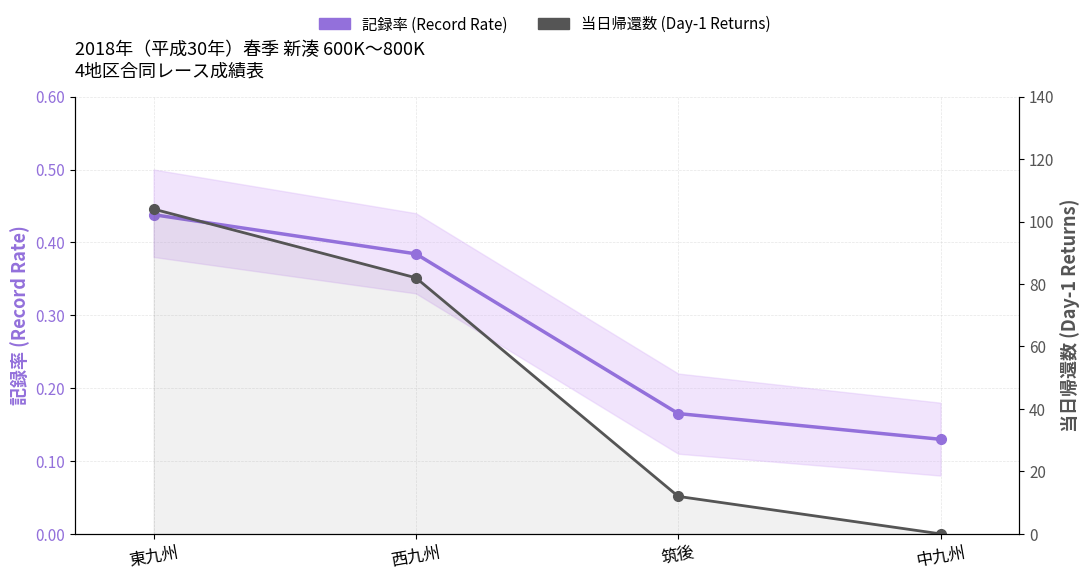

How many data points in 当日帰還数 (Day-1 Returns) are above 82?

1